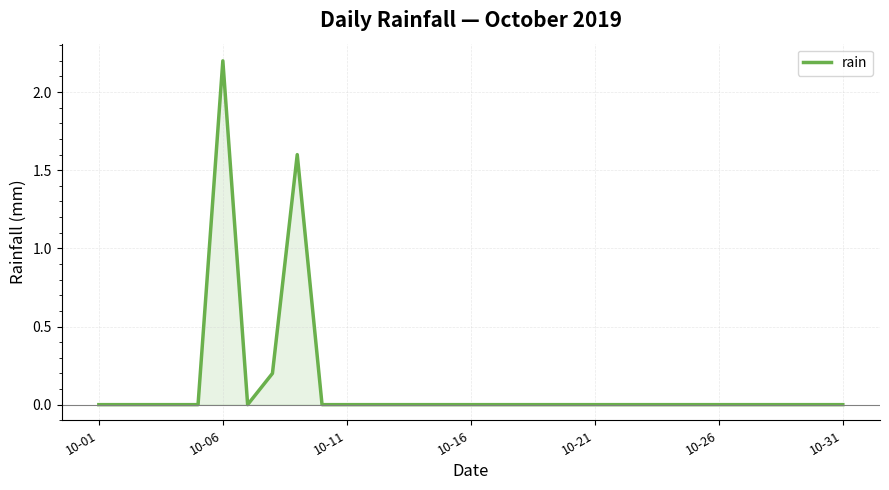

Reading right to left, what are all the values shown in this chart?

0.0	0.0	0.0	0.0	0.0	0.0	0.0	0.0	0.0	0.0	0.0	0.0	0.0	0.0	0.0	0.0	0.0	0.0	0.0	0.0	0.0	0.0	1.6	0.2	0.0	2.2	0.0	0.0	0.0	0.0	0.0